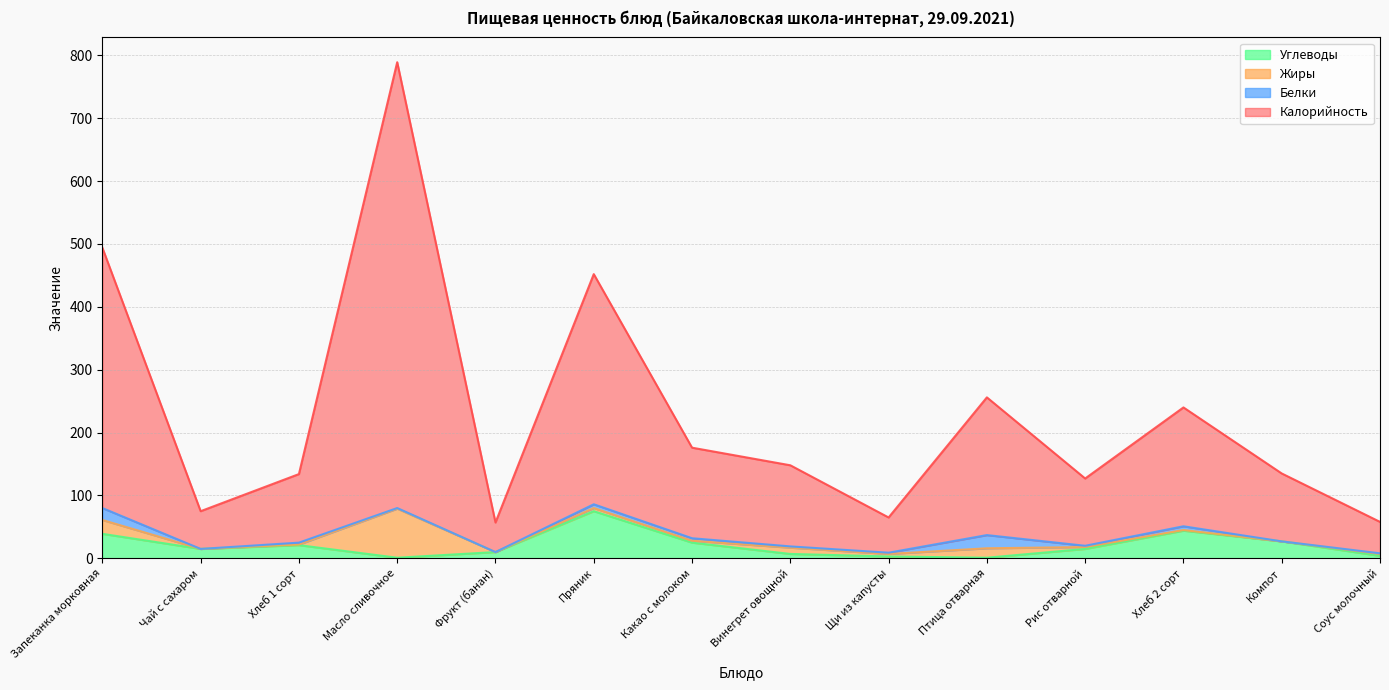

At which category is the sum across all series the highest?

Масло сливочное